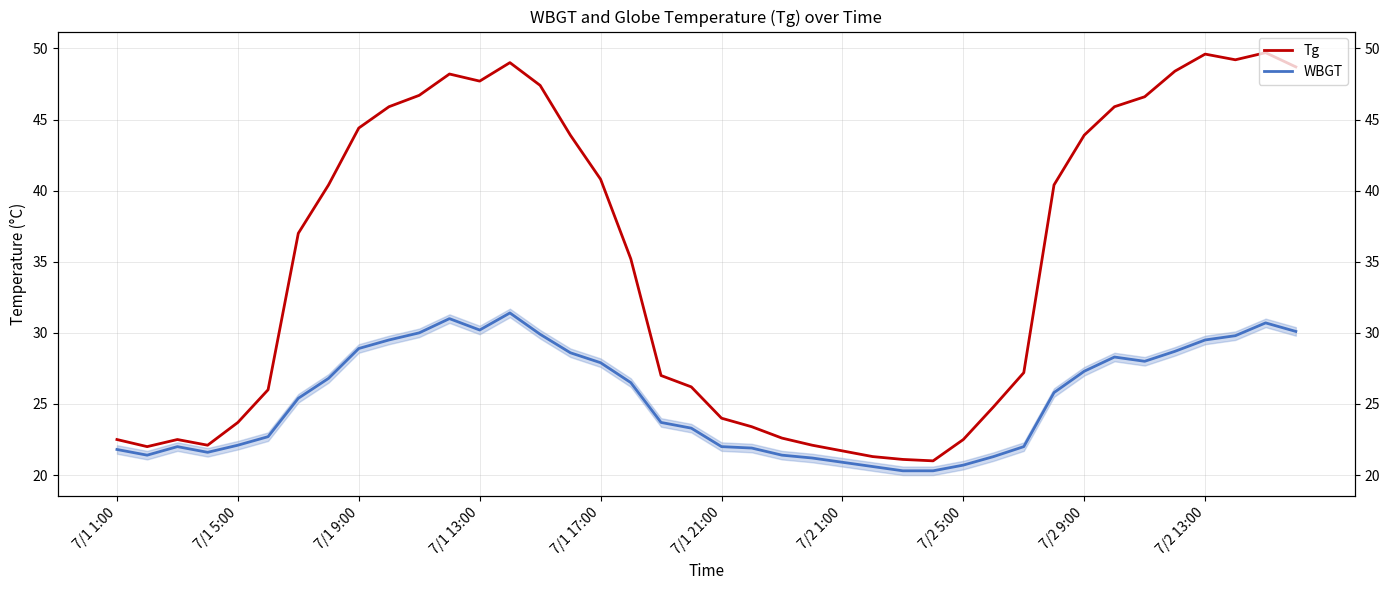

What is the difference between the second highest and second lowest values in the Tg series?

28.5